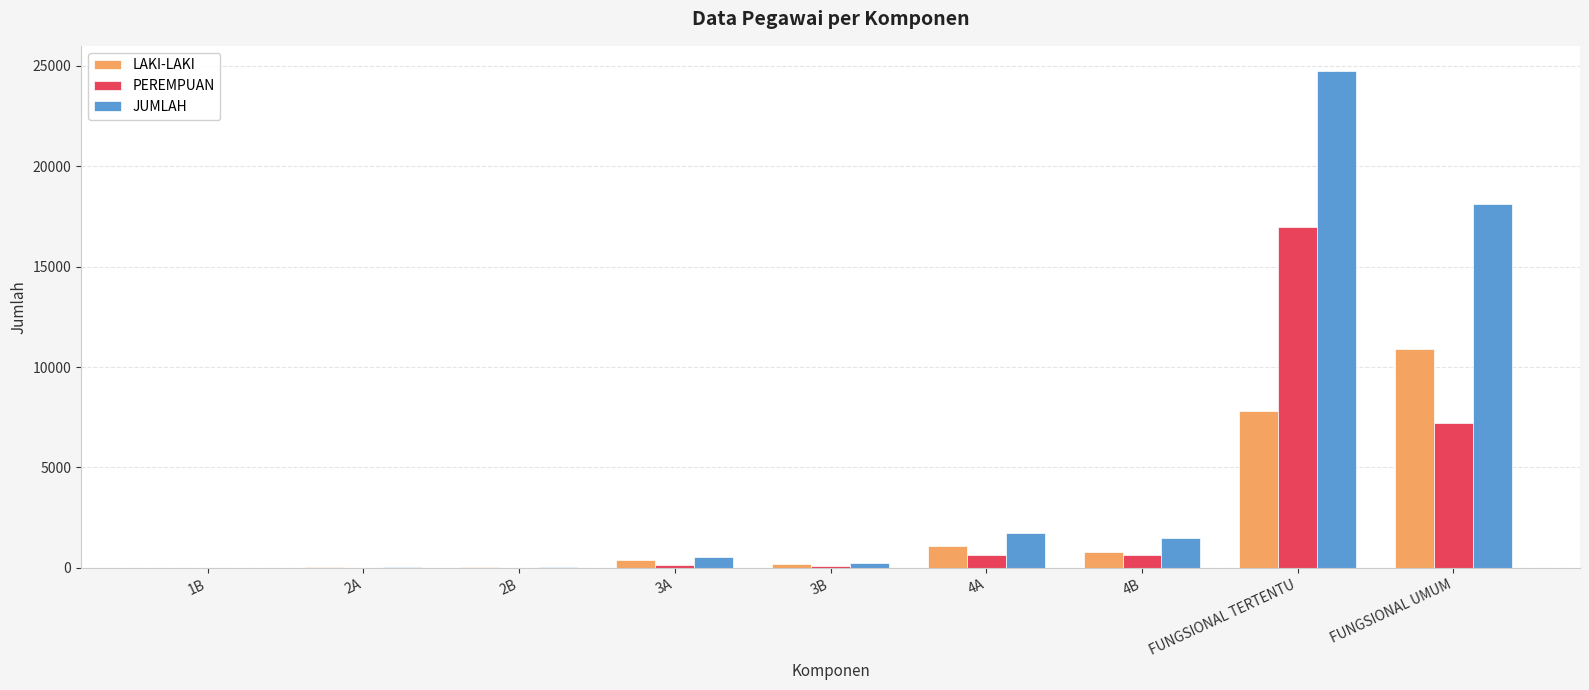

At which label does PEREMPUAN reach its peak?

FUNGSIONAL TERTENTU